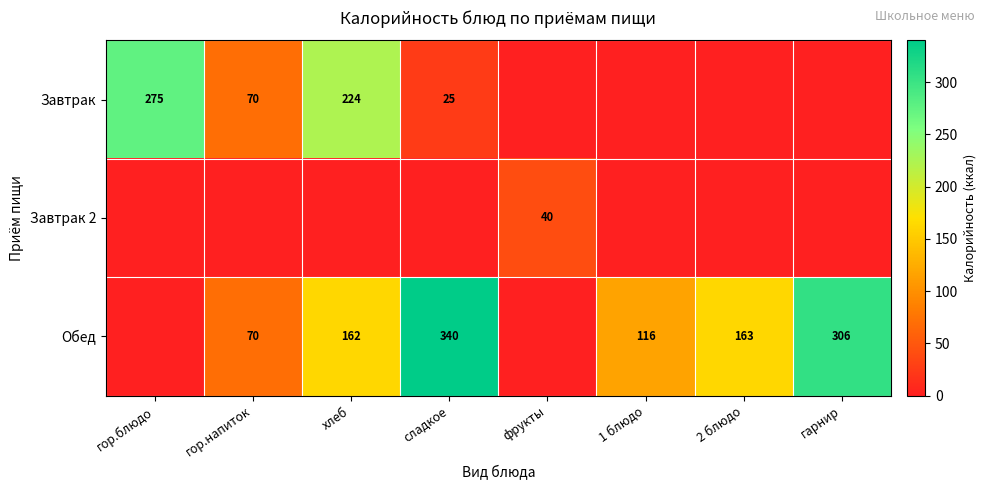

The value of Завтрак at гор.напиток is 42. True or false?

False